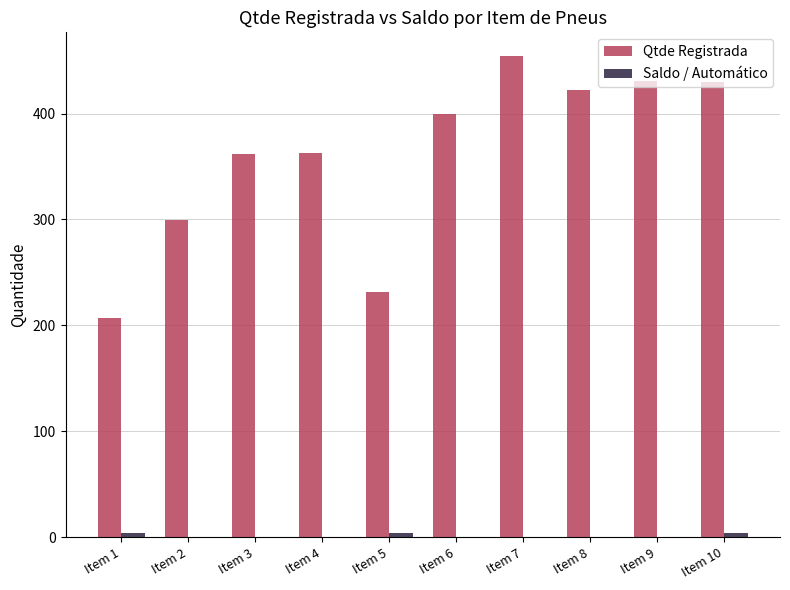

The Qtde Registrada series shows 90.7 at Item 5. True or false?

False